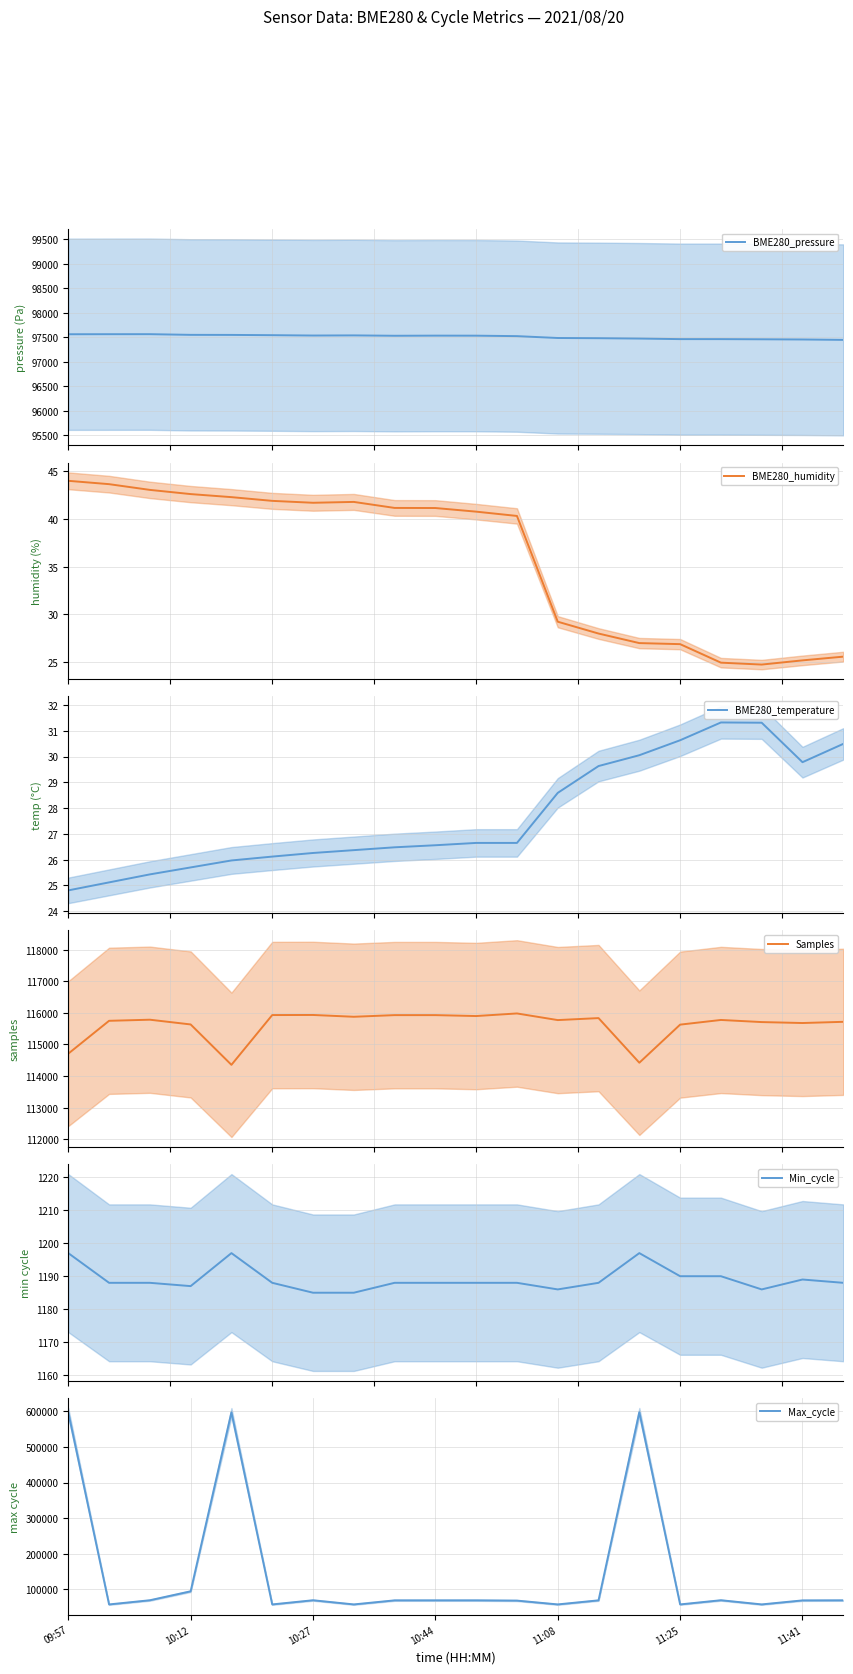

What are all the series names shown in the legend?

BME280_pressure, BME280_humidity, BME280_temperature, Samples, Min_cycle, Max_cycle